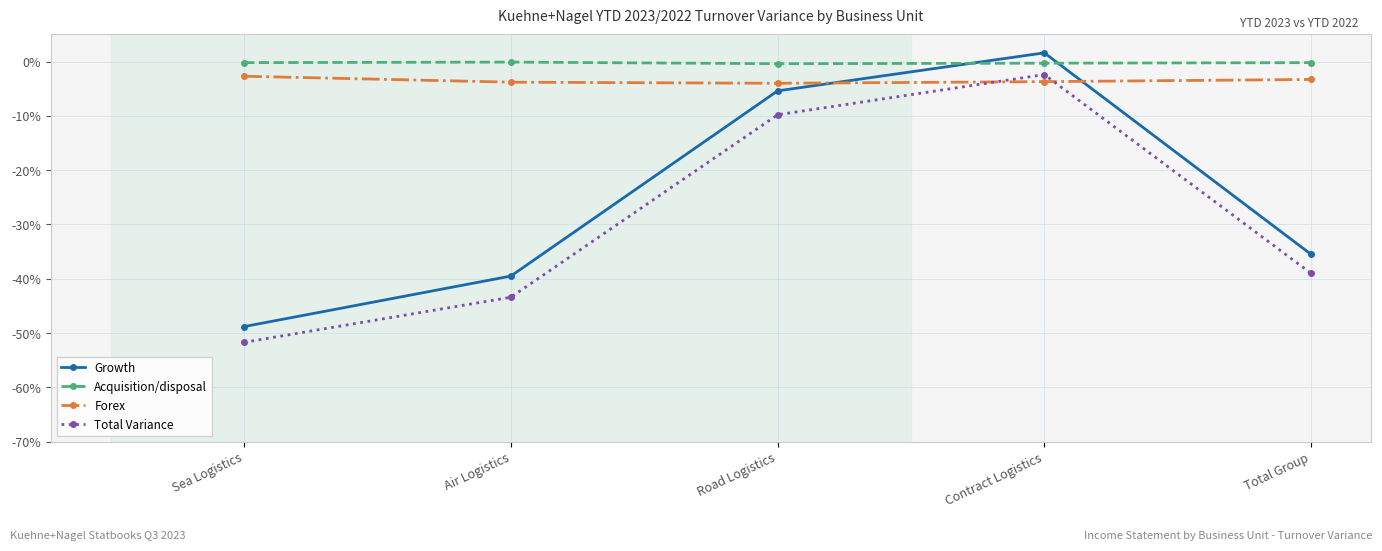

The value of Growth at Air Logistics is -39.5. True or false?

True